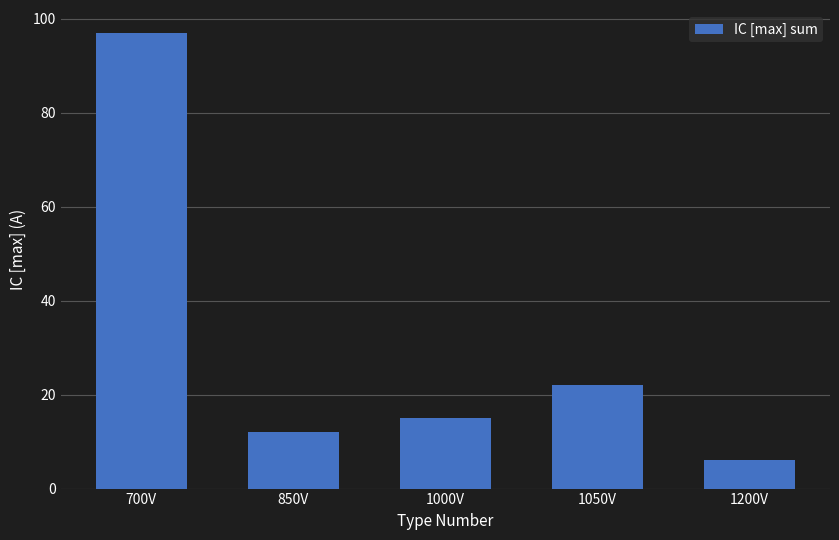

The chart shows a value of 22 at 1050V. True or false?

True